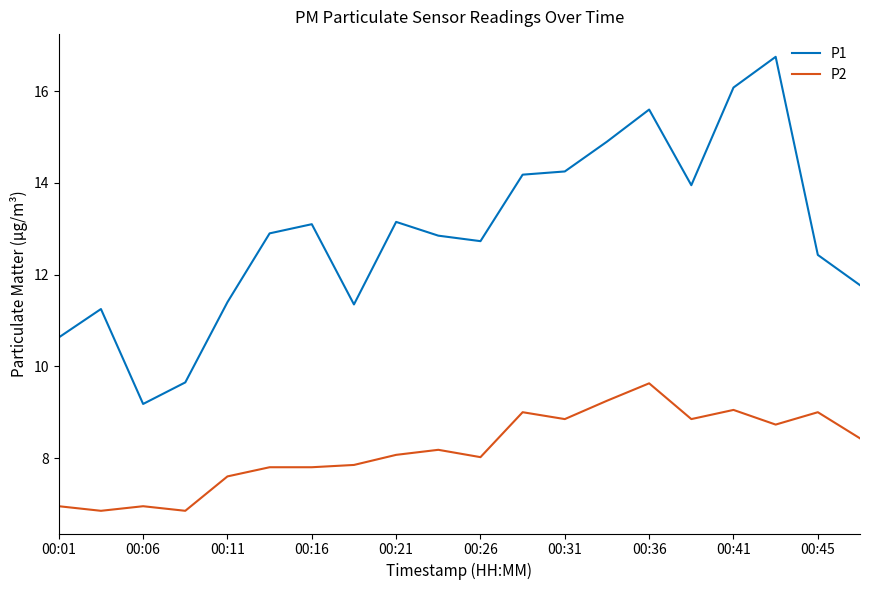

True or false: P1 and P2 cross at least once.

False